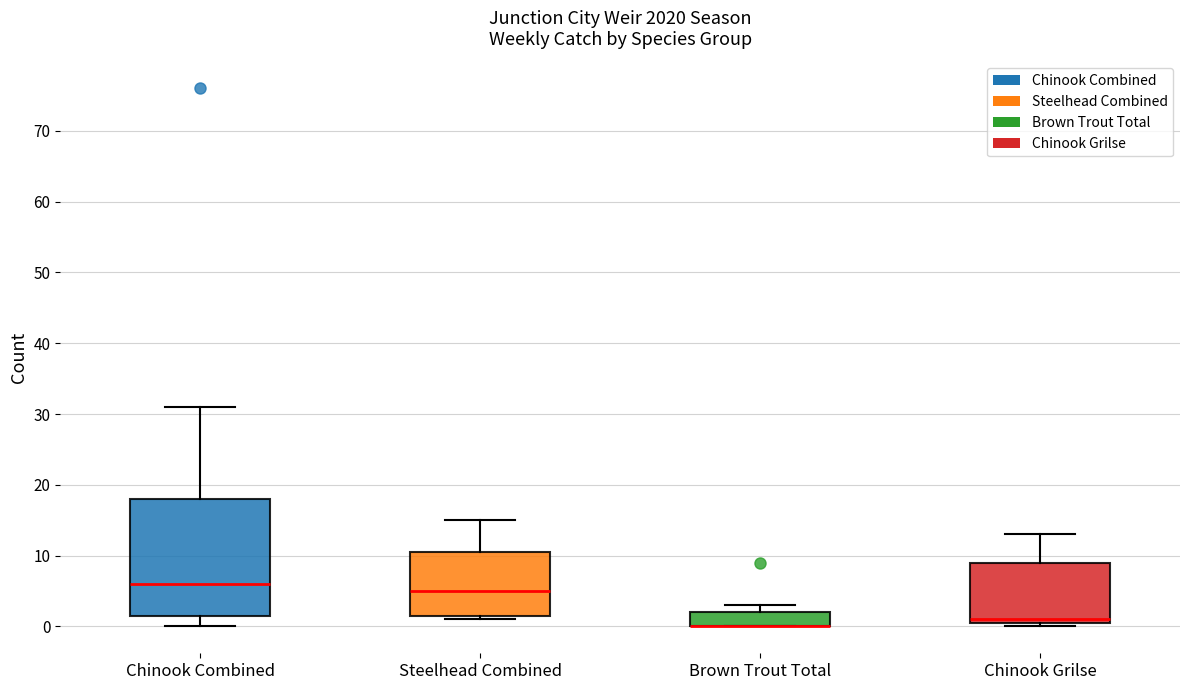

Where is the upper edge of the box for Brown Trout Total on the y-axis? The values are not printed on the chart, so give them approximately, as read against the axis.

2